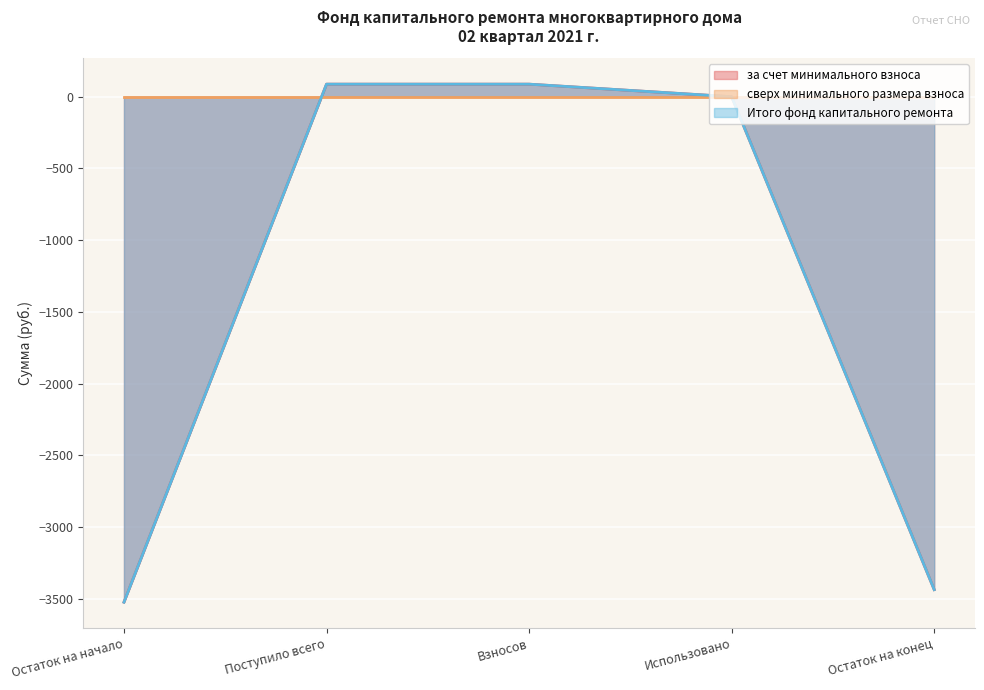

Does the chart display data point markers on the line(s)?

No